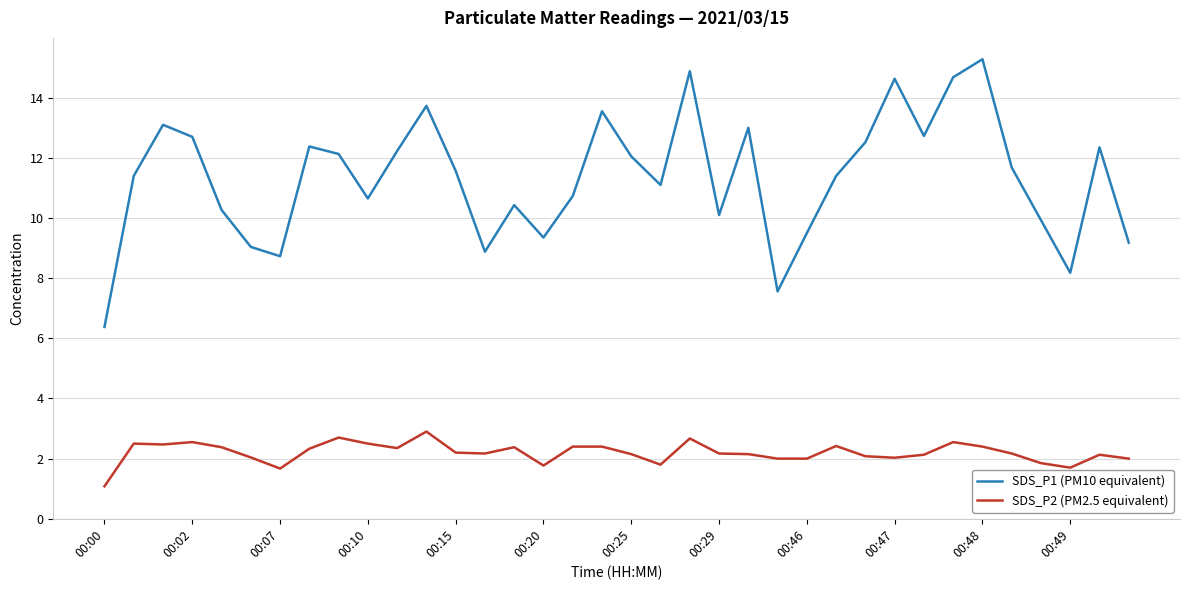

List the series in order of their overall mean, highest first.

SDS_P1 (PM10 equivalent), SDS_P2 (PM2.5 equivalent)